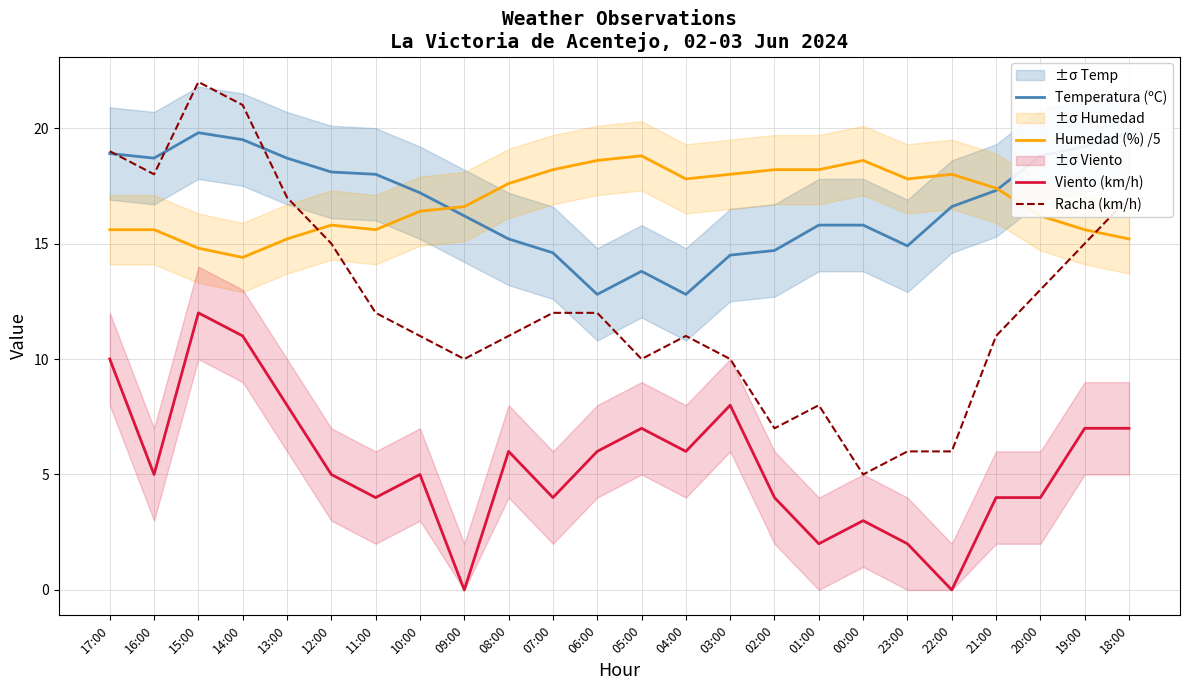

Rank the categories by Viento (km/h) value from highest to lowest.

15:00, 14:00, 17:00, 13:00, 03:00, 05:00, 19:00, 18:00, 08:00, 06:00, 04:00, 16:00, 12:00, 10:00, 11:00, 07:00, 02:00, 21:00, 20:00, 00:00, 01:00, 23:00, 09:00, 22:00